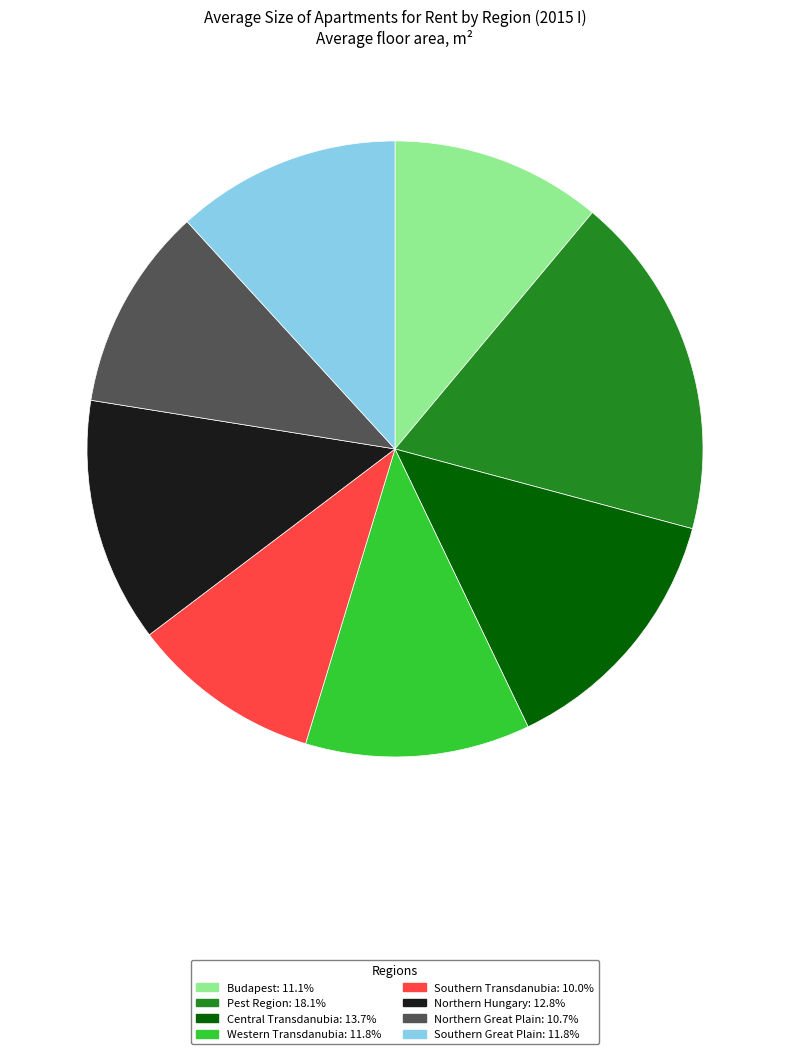

Is the sum of Southern Transdanubia: 10.0% and Northern Hungary: 12.8% greater than half?

No